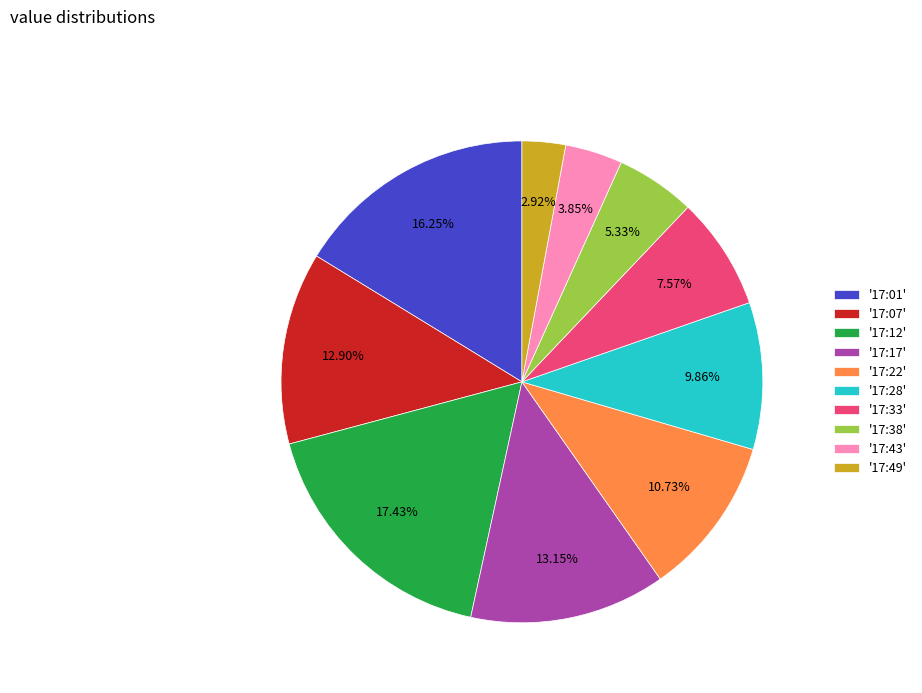

Which has a higher value, '17:38' or '17:43'?

'17:38'